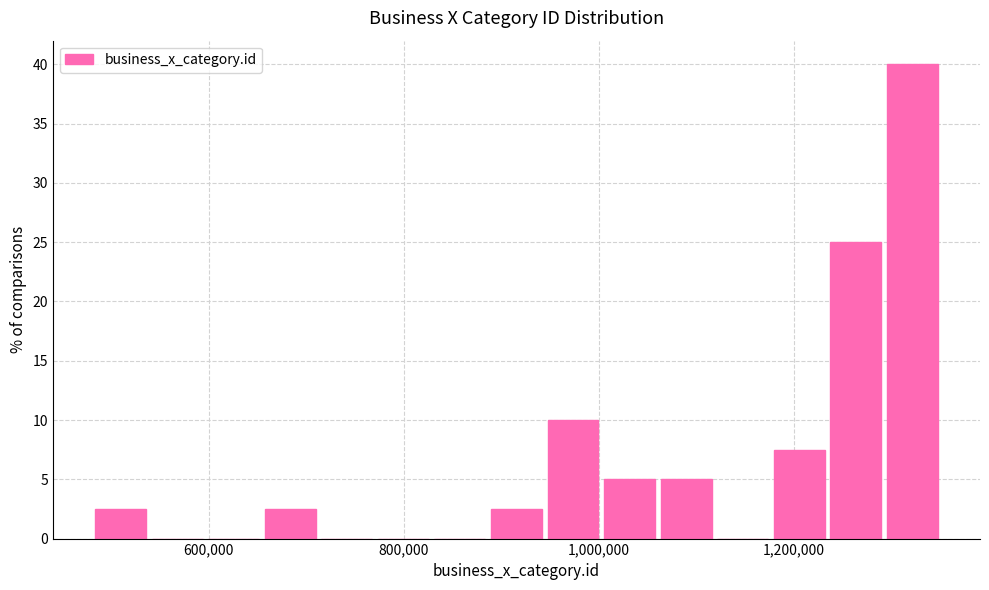

Read against the x-axis, roughly where is the centre of the tallest bar?

1320000